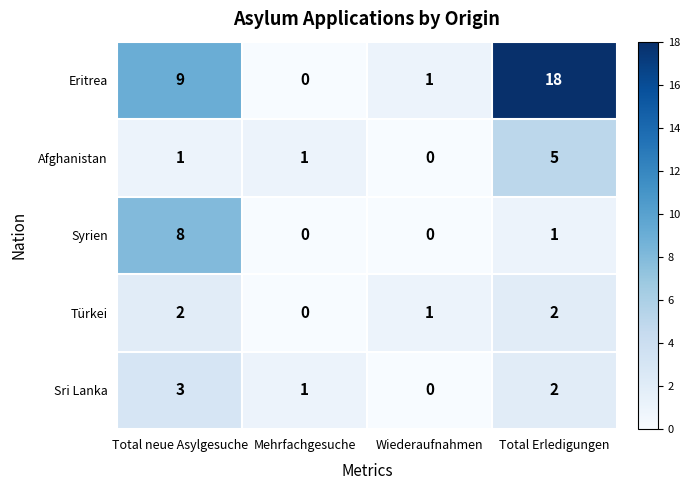

Reading left to right, extract all data points from this chart.

Eritrea: Total neue Asylgesuche=9	Mehrfachgesuche=0	Wiederaufnahmen=1	Total Erledigungen=18
Afghanistan: Total neue Asylgesuche=1	Mehrfachgesuche=1	Wiederaufnahmen=0	Total Erledigungen=5
Syrien: Total neue Asylgesuche=8	Mehrfachgesuche=0	Wiederaufnahmen=0	Total Erledigungen=1
Türkei: Total neue Asylgesuche=2	Mehrfachgesuche=0	Wiederaufnahmen=1	Total Erledigungen=2
Sri Lanka: Total neue Asylgesuche=3	Mehrfachgesuche=1	Wiederaufnahmen=0	Total Erledigungen=2